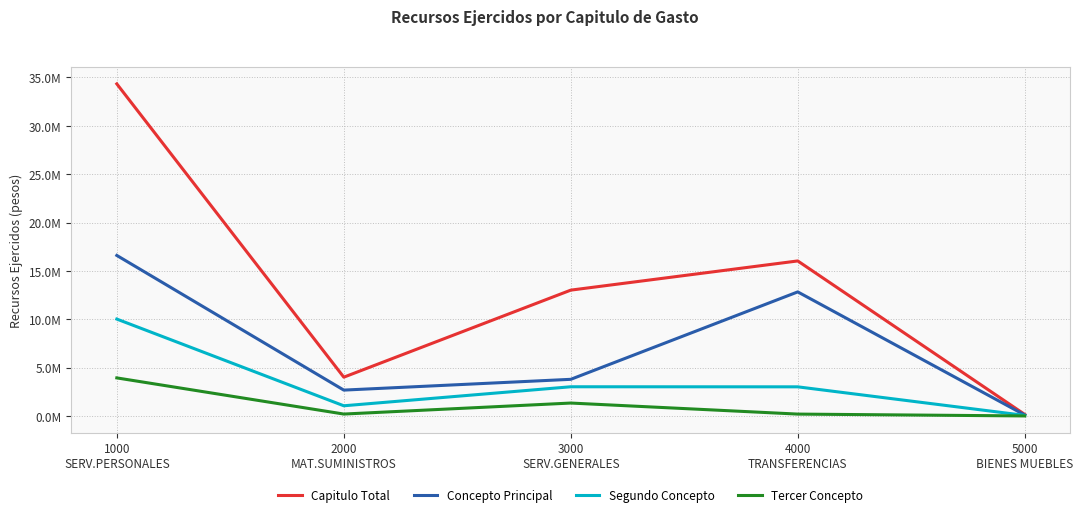

What are all the series names shown in the legend?

Capitulo Total, Concepto Principal, Segundo Concepto, Tercer Concepto